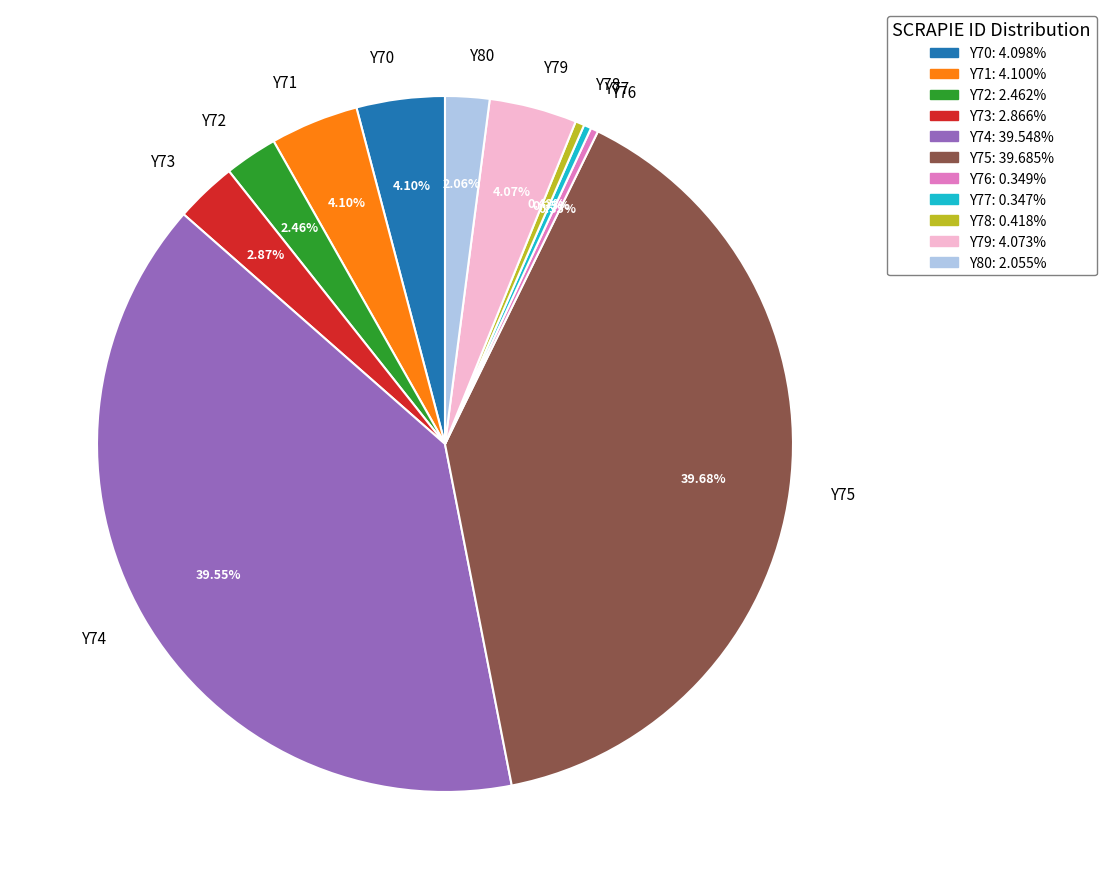

Is there any slice that represents more than half of the pie?

No